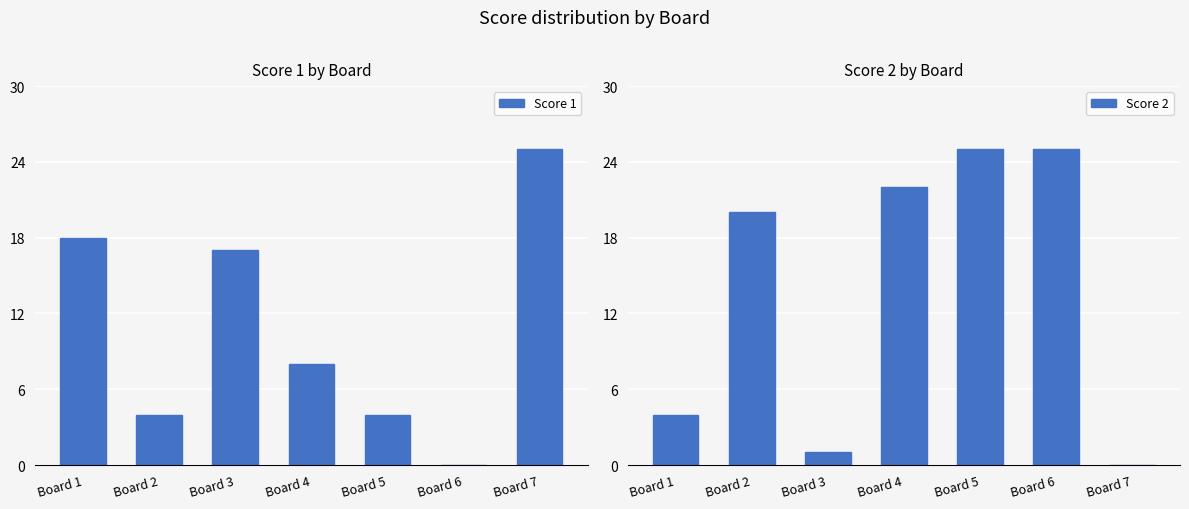

How many bars are there in total?

14